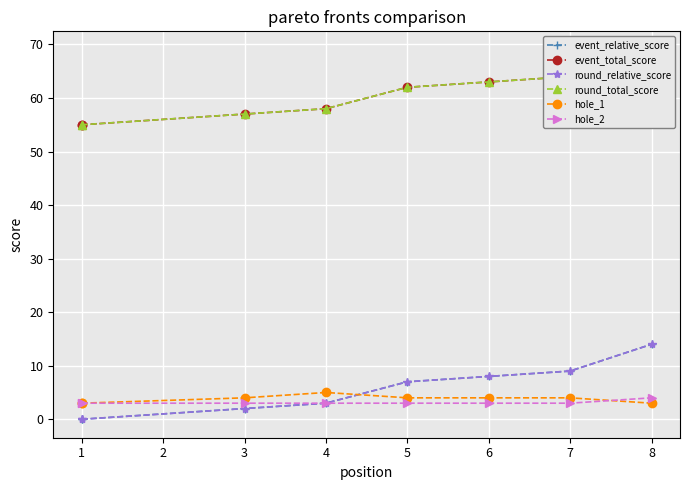

Which series has the largest total across all categories?

event_total_score